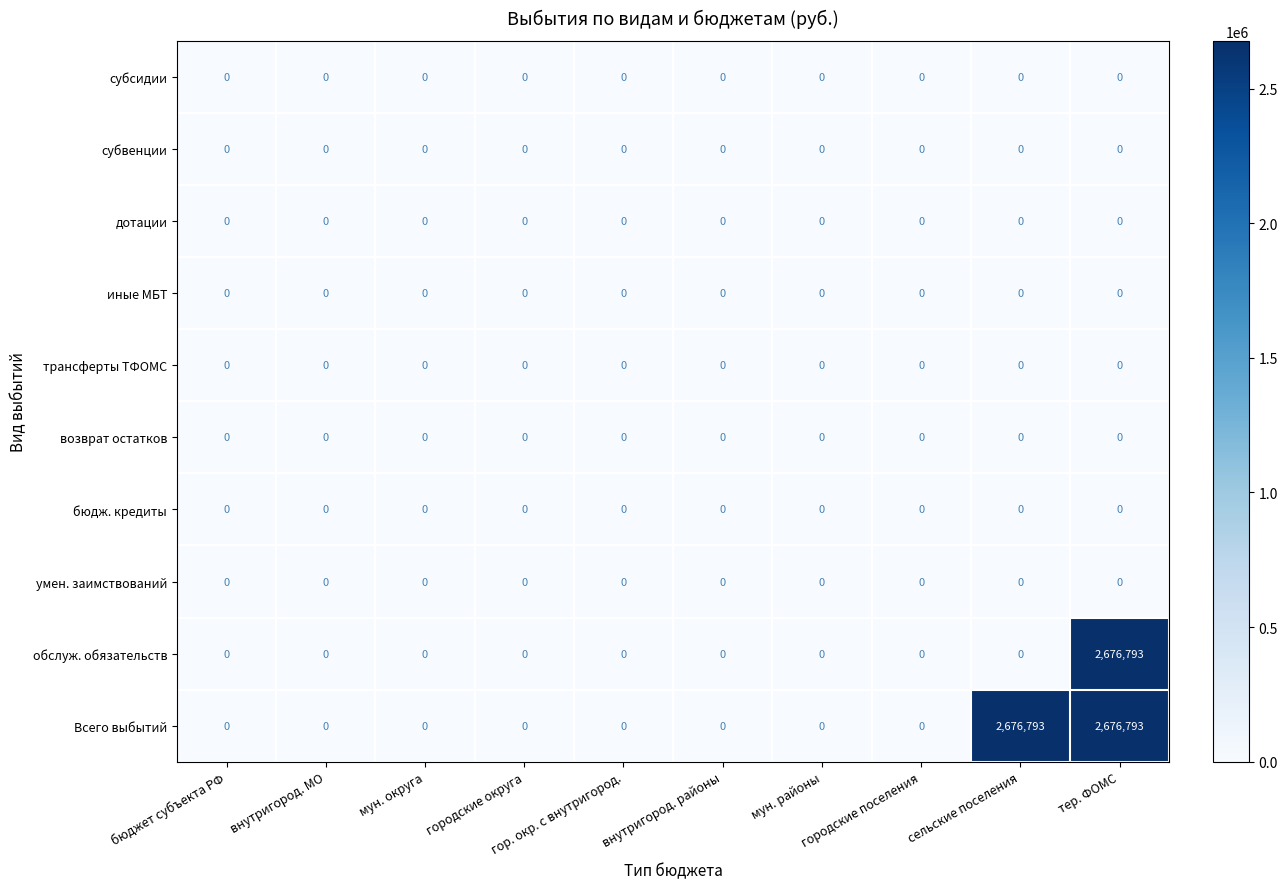

Count the number of categories in the chart.

10